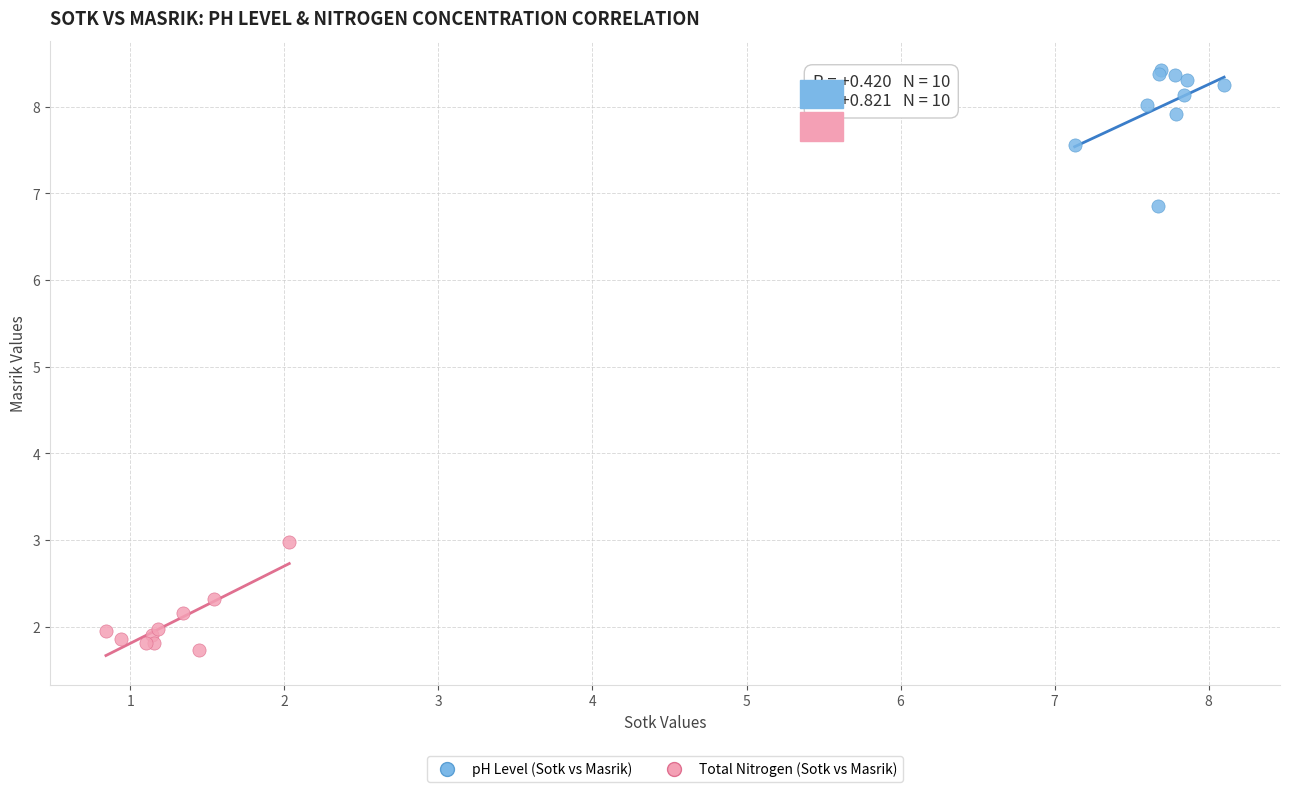

Which series has the largest Y range (max minus min)?

pH Level (Sotk vs Masrik)